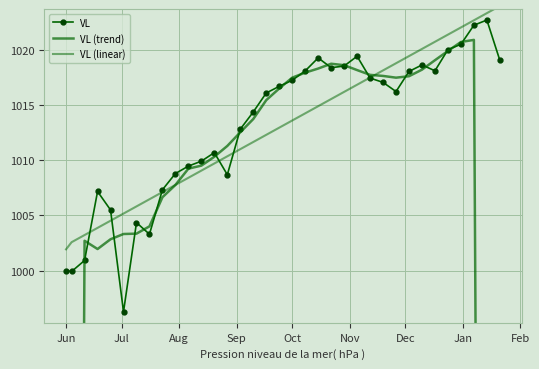

What is the difference between the second highest and second lowest values in the VL (linear) series?

20.8